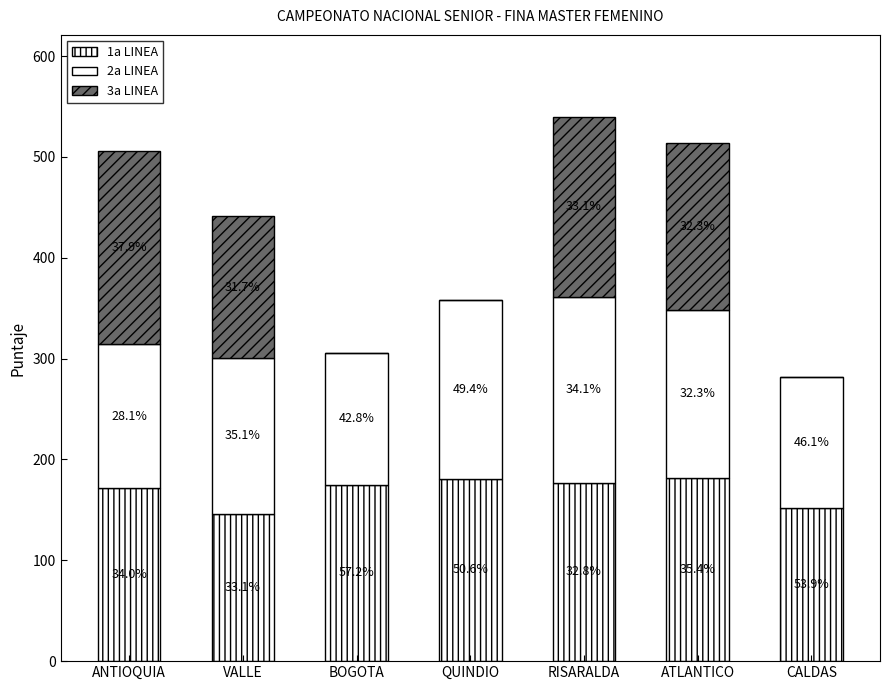

Are the bars grouped side by side (vs. stacked)?

No